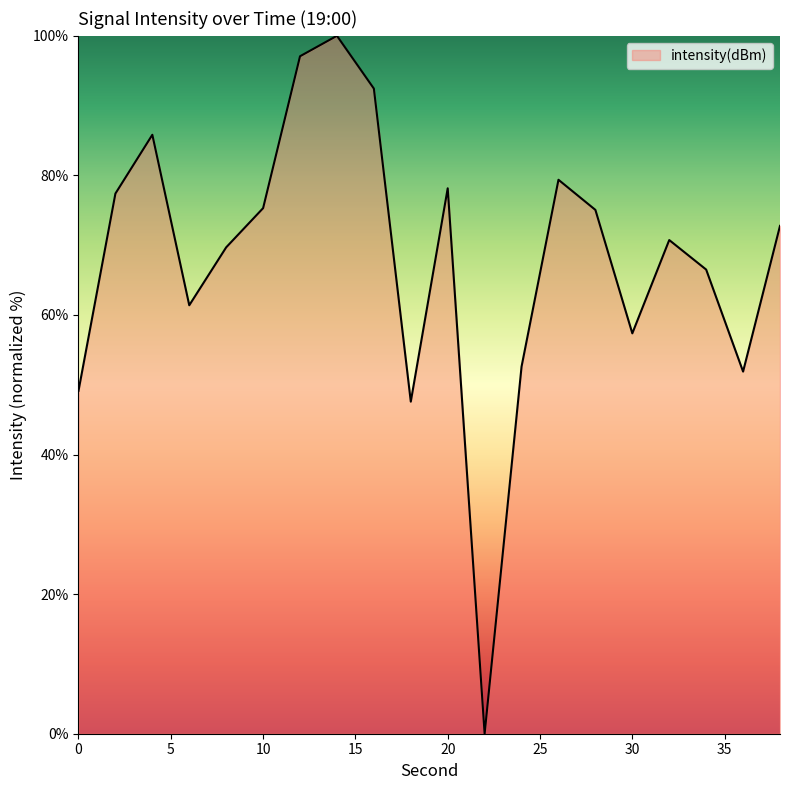

What is the greatest value displayed?

100.0